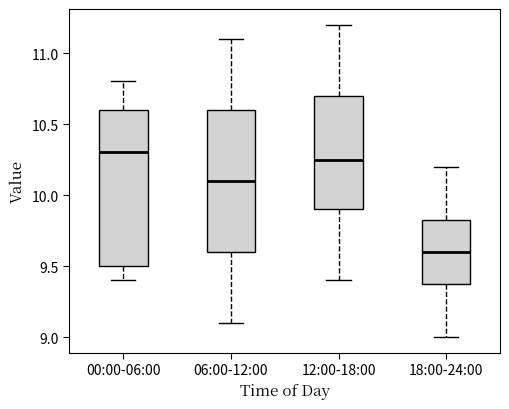

Reading left to right, read every box against the y-axis: the position of its median line, the range the box covers, and the ends of its whiskers. The values are not printed on the chart, so give them approximately, as read against the axis.

00:00-06:00: median 10.30, box 9.50 to 10.60, whiskers 9.40 to 10.80
06:00-12:00: median 10.10, box 9.60 to 10.60, whiskers 9.10 to 11.10
12:00-18:00: median 10.25, box 9.90 to 10.70, whiskers 9.40 to 11.20
18:00-24:00: median 9.60, box 9.40 to 9.85, whiskers 9.00 to 10.20